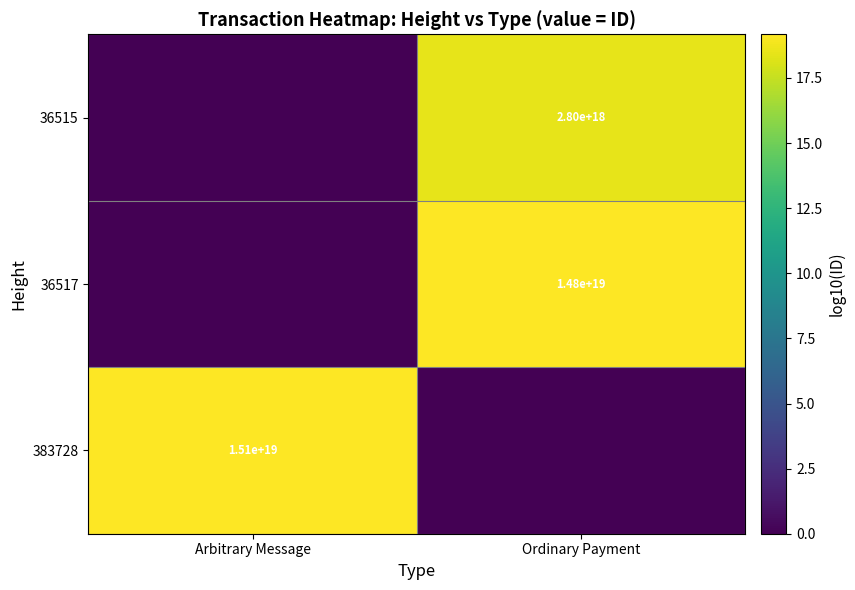

The value of 36515 at Ordinary Payment is 1115632715632602752. True or false?

False